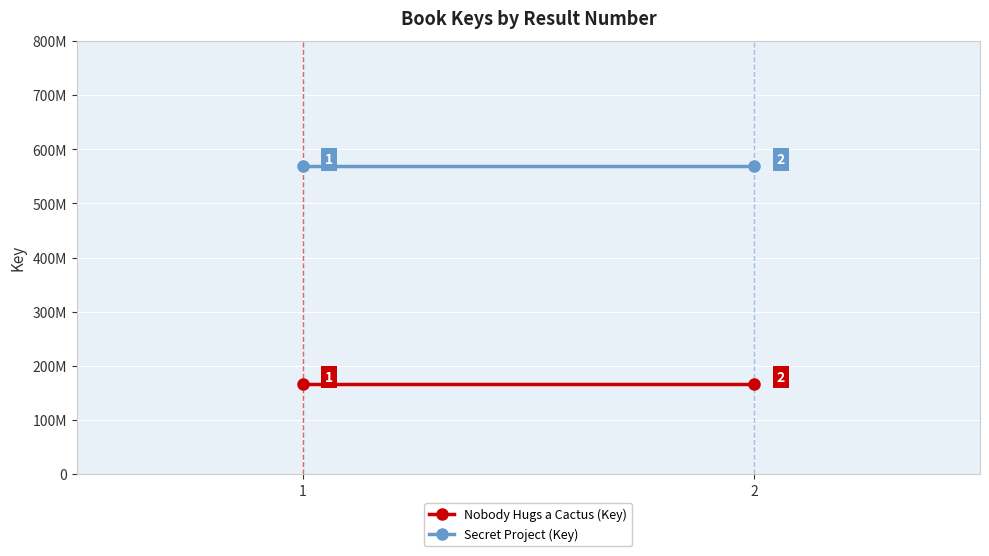

What is the average value of the Nobody Hugs a Cactus (Key) series?

166555220